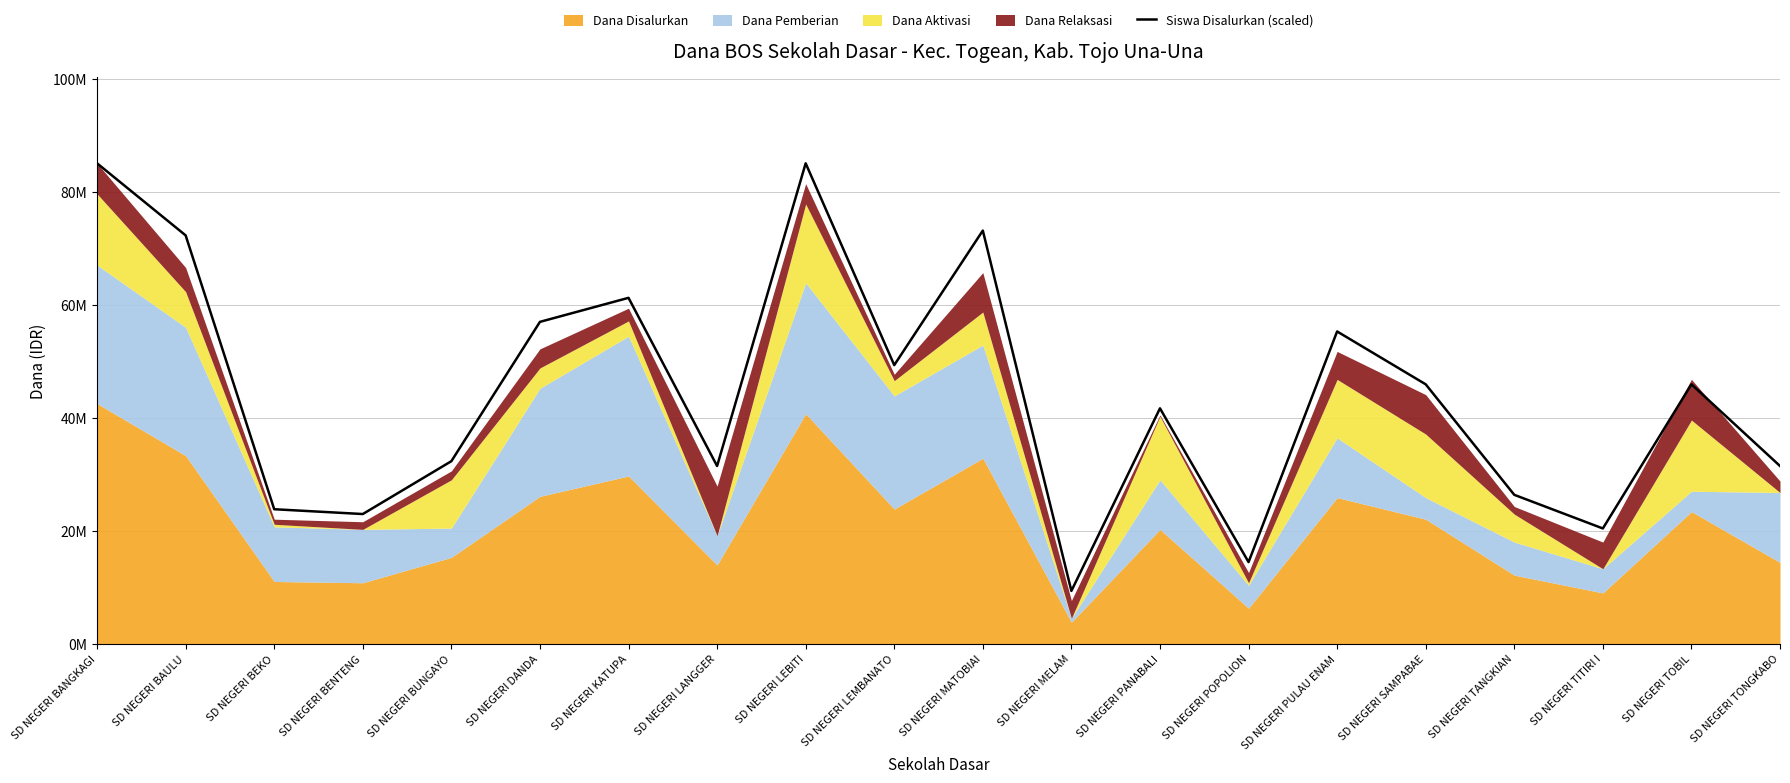

True or false: the data shows 15272740 at SD NEGERI TOBIL.

False